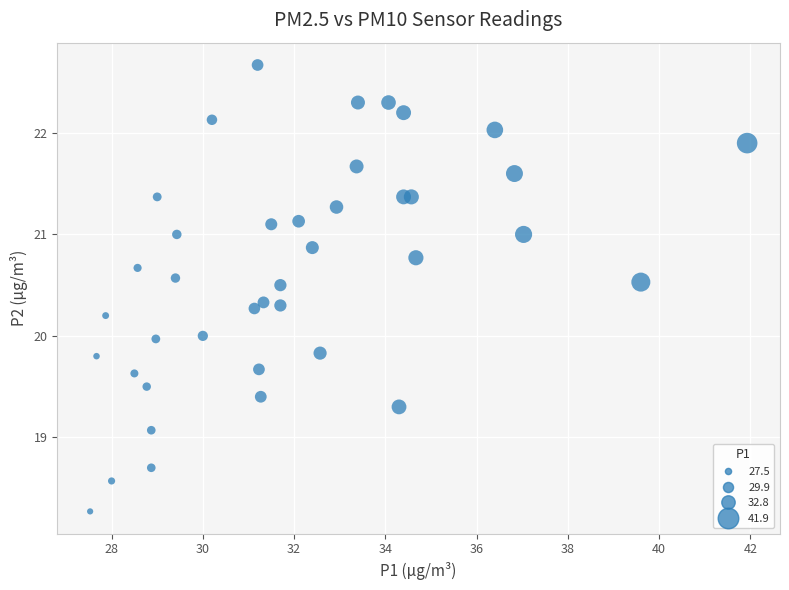

What is the range of Y values (max minus min)?

4.4